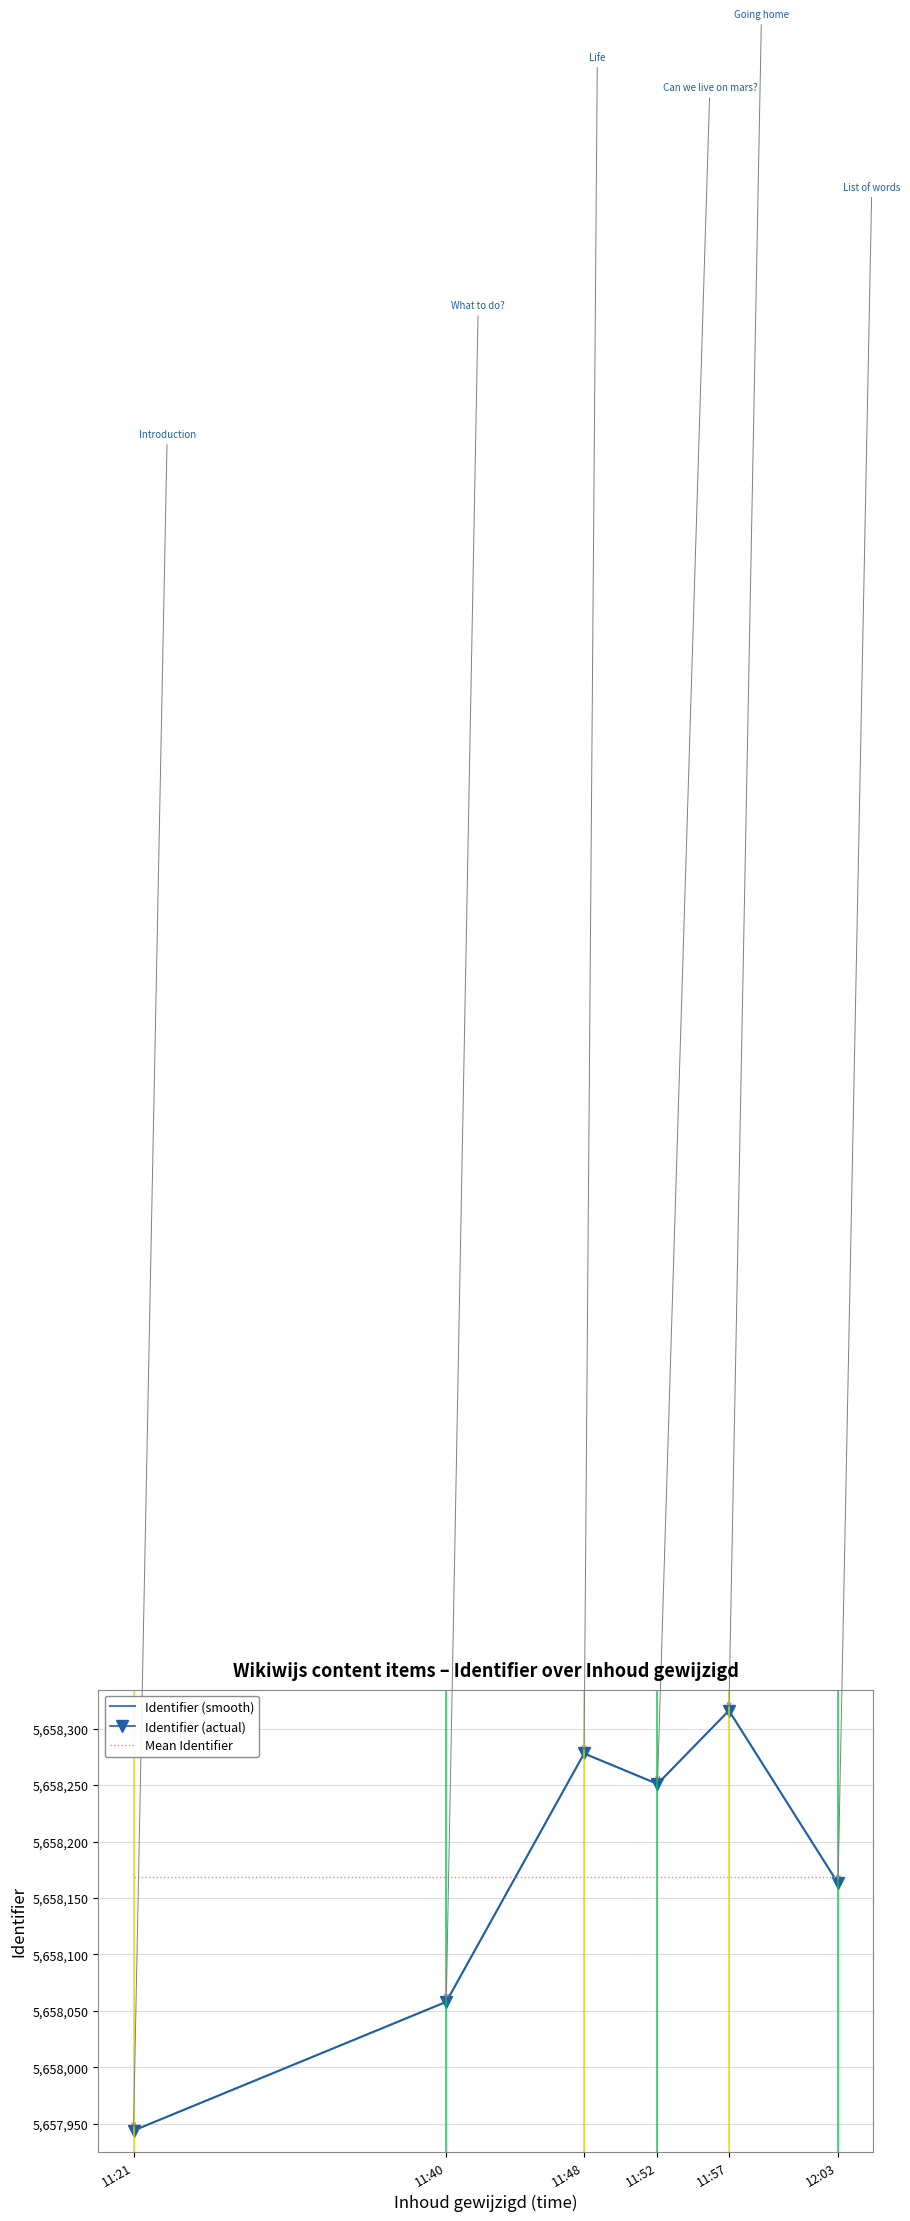

The Identifier (actual) series shows 9952680 at 11:52. True or false?

False